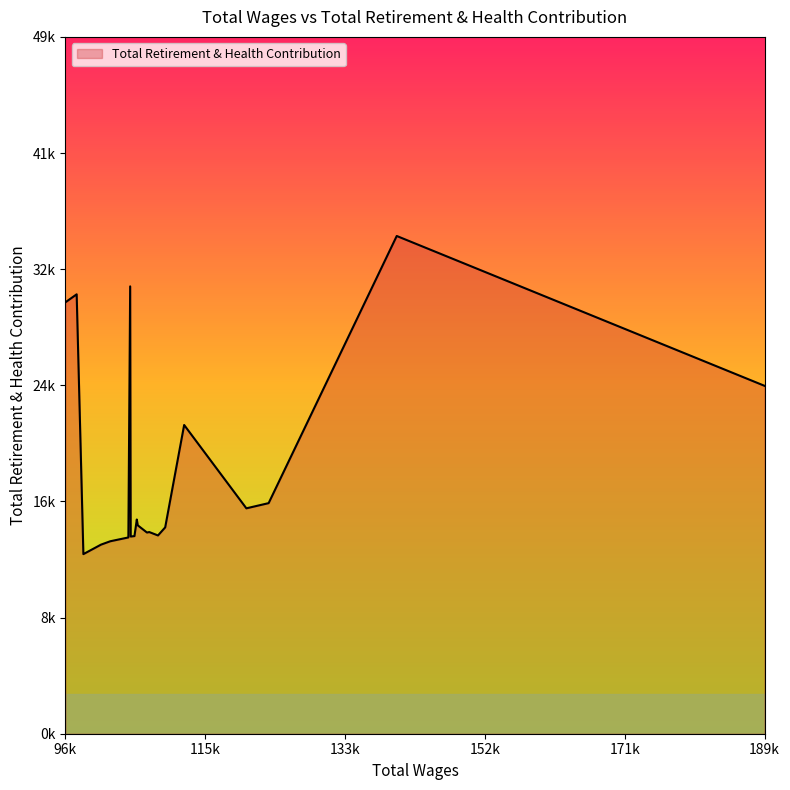

What is the difference between the maximum and second lowest values?

21830